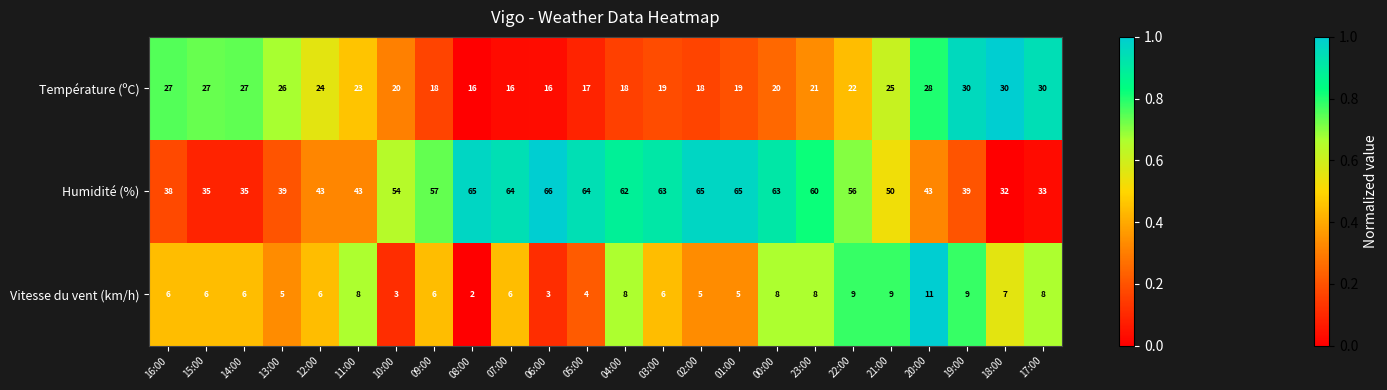

What is the highest value of the Température (ºC) series?

30